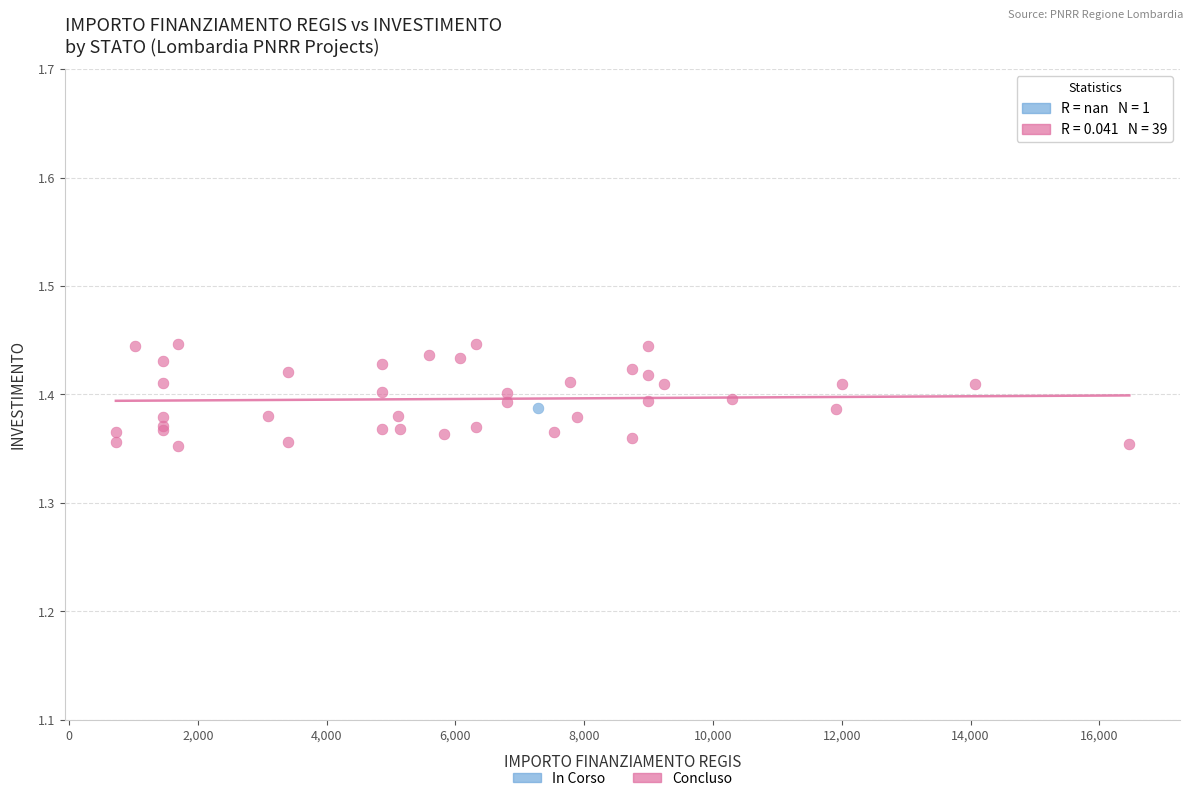

What are all the series names shown in the legend?

In Corso, Concluso